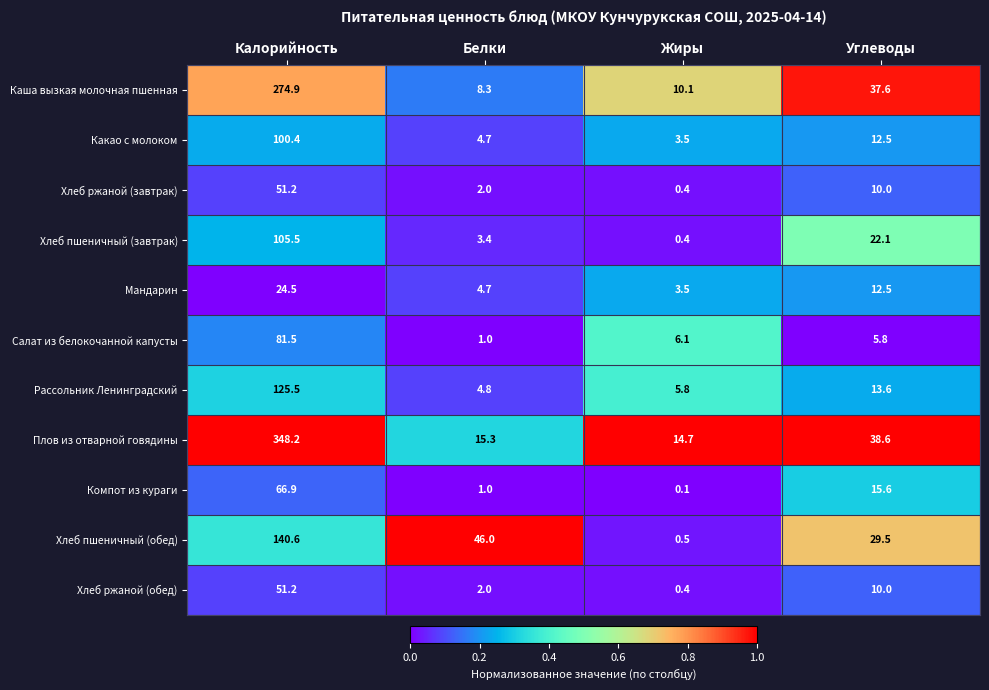

How many categories are shown in the chart?

4